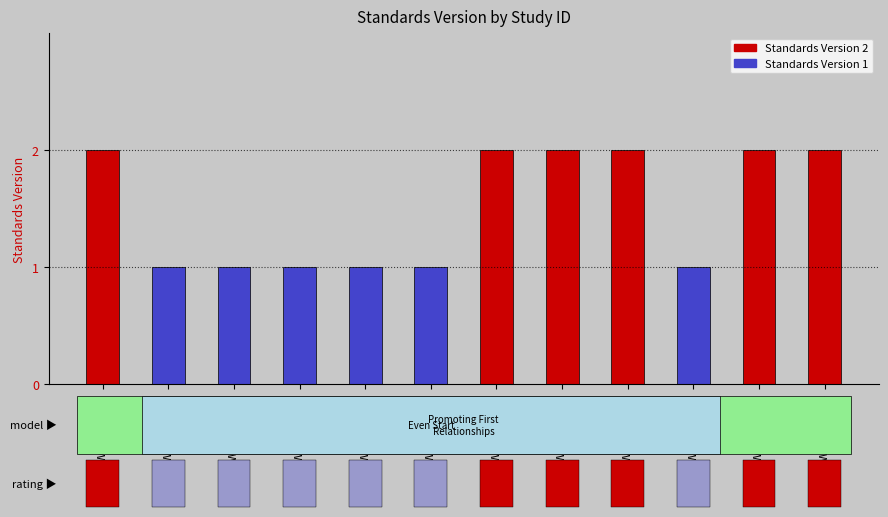

List the labels in order of value, largest first.

WWHV074927, WWHV089835, WWHV069657, WWHV073828, WWHV044267, WWHV035513, WWHV027271, WWHV005553, WWHV027447, WWHV027248, WWHV027227, WWHV004326